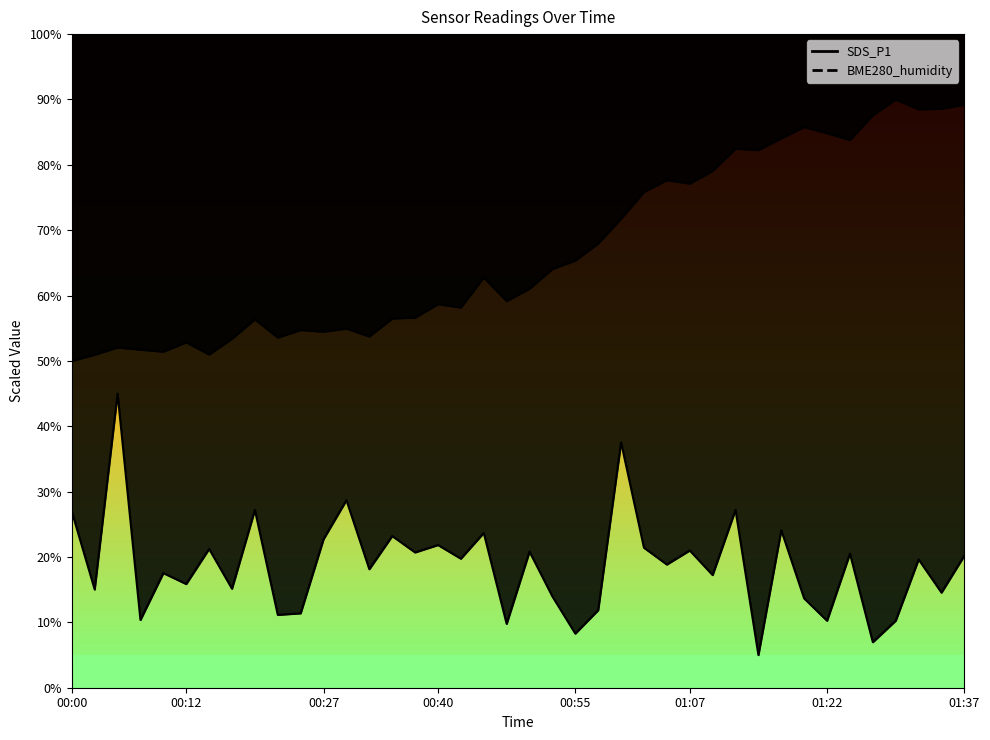

Reading left to right, transcribe all the data shown in this chart.

SDS_P1: 27.0	15.0	45.0	10.4	17.5	15.9	21.2	15.1	27.2	11.1	11.4	22.7	28.7	18.1	23.2	20.7	21.8	19.7	23.7	9.8	20.8	14.0	8.3	11.9	37.5	21.4	18.9	21.0	17.2	27.2	5.0	24.1	13.7	10.3	20.5	7.0	10.3	19.6	14.6	20.2
BME280_humidity: 50.0	50.9	52.1	51.7	51.4	52.8	51.0	53.4	56.4	53.6	54.7	54.5	54.9	53.7	56.5	56.6	58.7	58.2	62.8	59.2	61.1	64.1	65.4	68.0	71.8	75.8	77.7	77.1	79.1	82.5	82.3	84.1	85.8	84.8	83.8	87.6	90.0	88.5	88.6	89.2